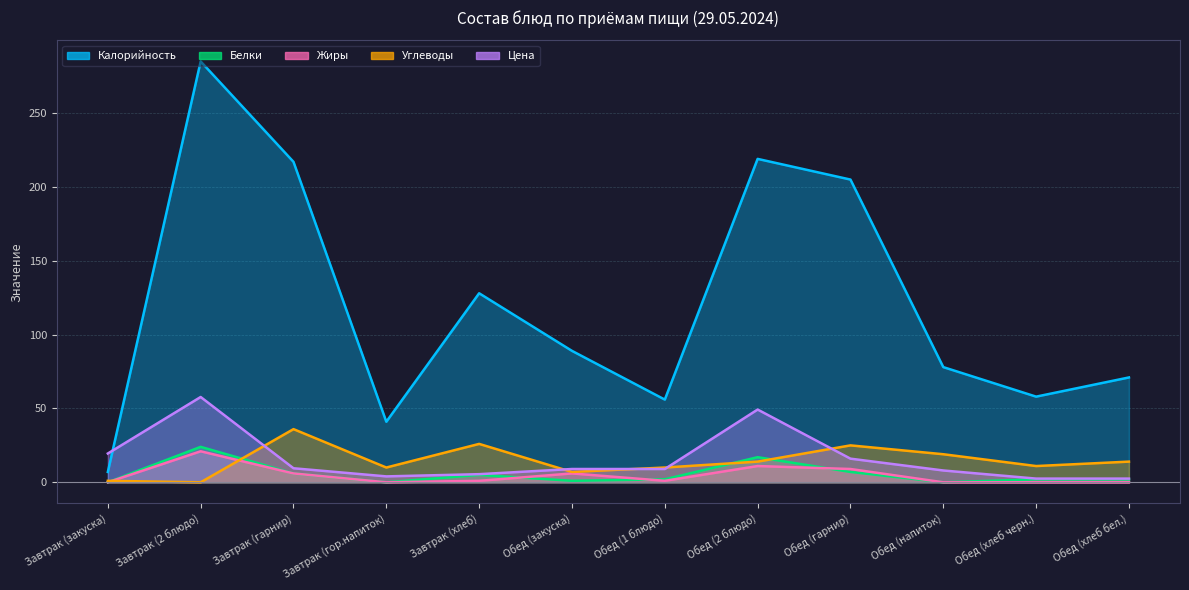

What is the label of the 8th point from the left?

Обед (2 блюдо)